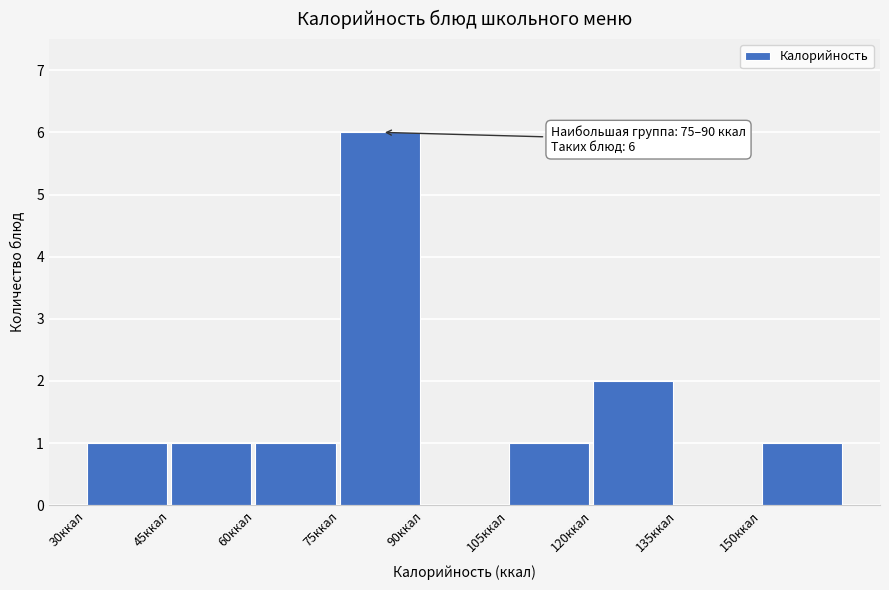

Which range on the x-axis has the tallest bar?

75 to 90